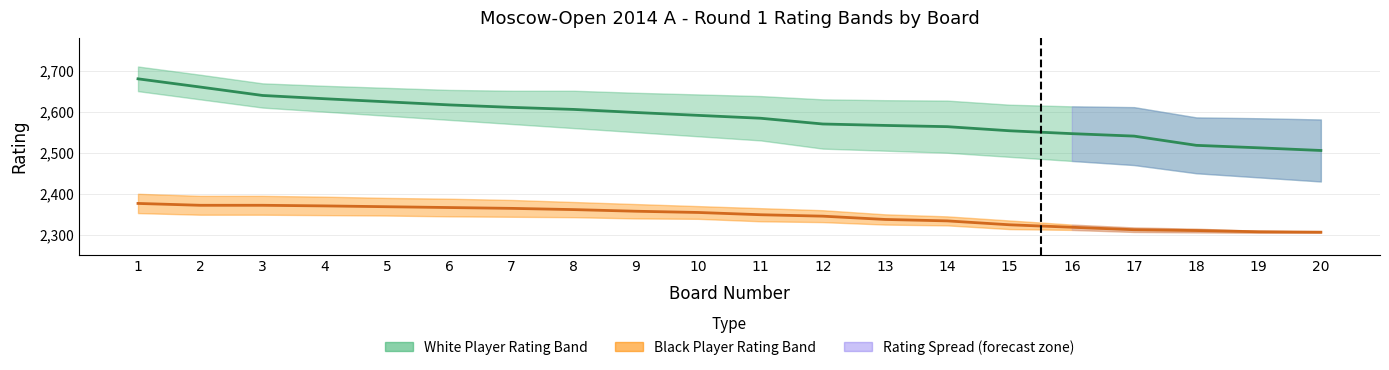

Is it true that Black Rating (mid) equals 4234.9 at 2?

False